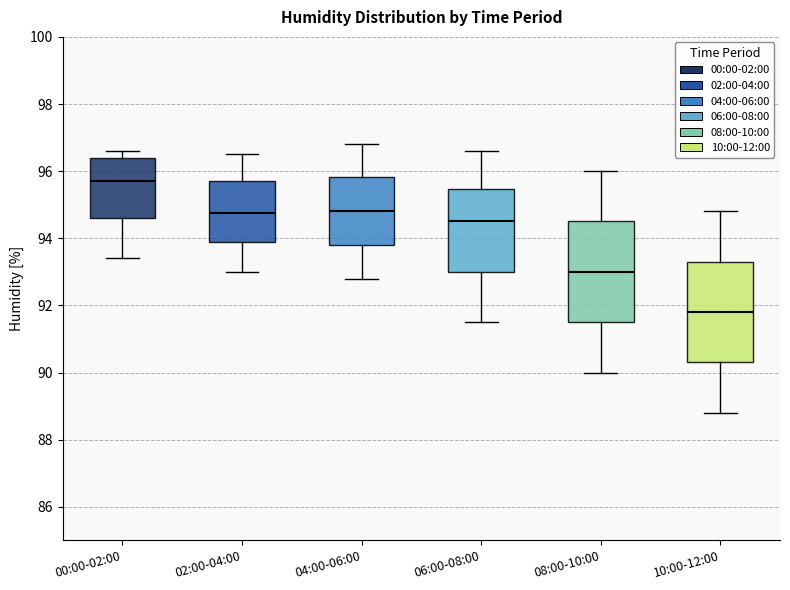

Reading left to right, transcribe this box plot: for each box, give where its median line is, the range the box spans, and where its two whiskers end, as read against the y-axis. The values are not printed on the chart, so give them approximately, as read against the axis.

00:00-02:00: median 95.8, box 94.6 to 96.4, whiskers 93.4 to 96.6
02:00-04:00: median 94.8, box 93.8 to 95.8, whiskers 93.0 to 96.6
04:00-06:00: median 94.8, box 93.8 to 95.8, whiskers 92.8 to 96.8
06:00-08:00: median 94.6, box 93.0 to 95.4, whiskers 91.6 to 96.6
08:00-10:00: median 93.0, box 91.6 to 94.6, whiskers 90.0 to 96.0
10:00-12:00: median 91.8, box 90.4 to 93.4, whiskers 88.8 to 94.8